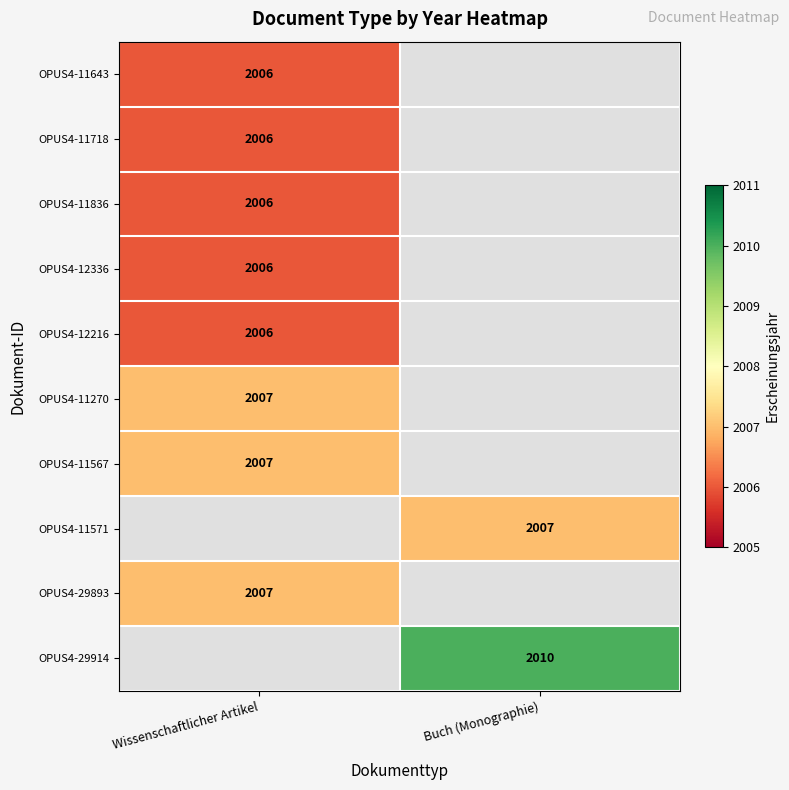

The OPUS4-29893 series shows 3013 at Wissenschaftlicher Artikel. True or false?

False